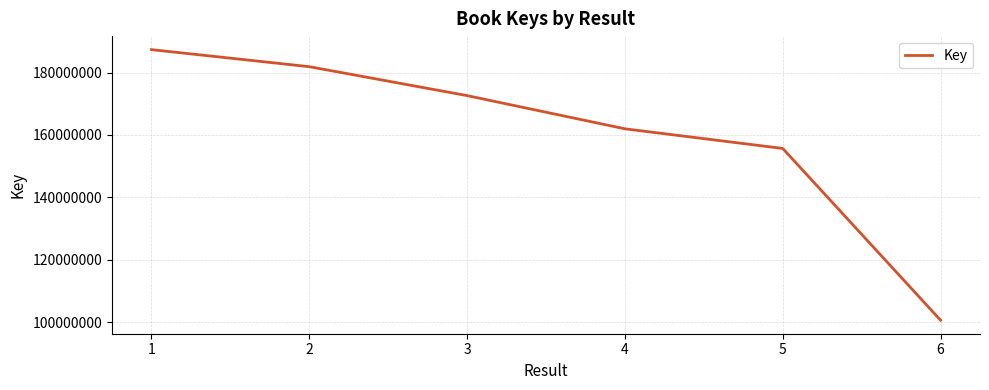

Does the chart display data point markers on the line(s)?

No